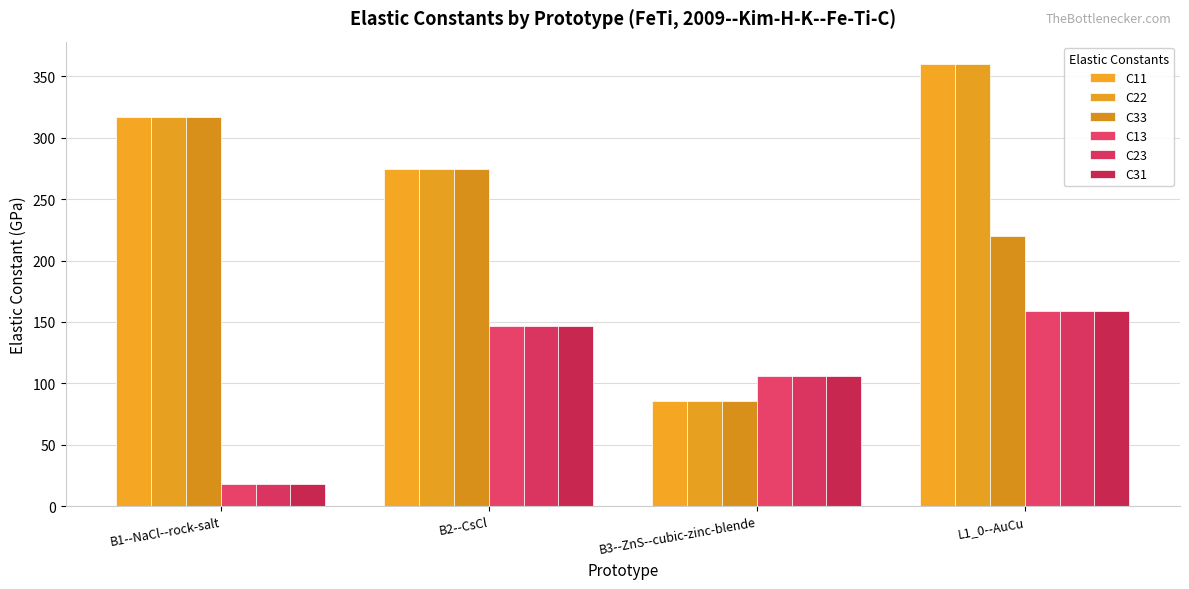

What is the minimum value for C23?

17.8